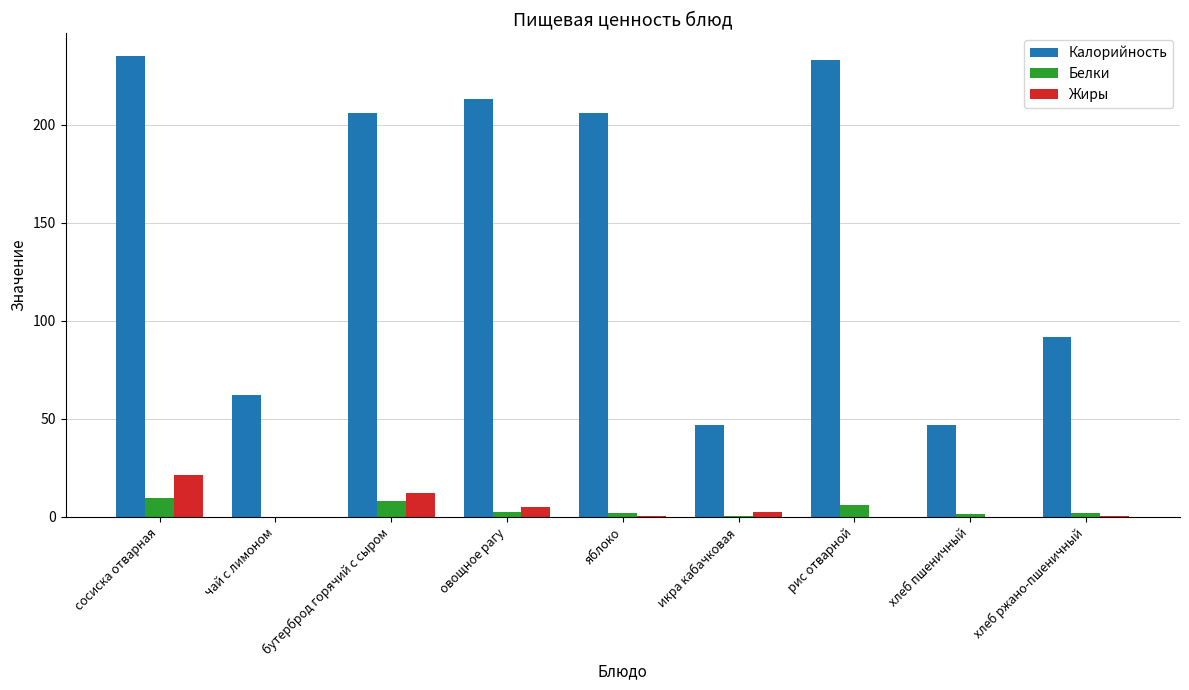

Is it true that Калорийность equals 206.0 at бутерброд горячий с сыром?

True